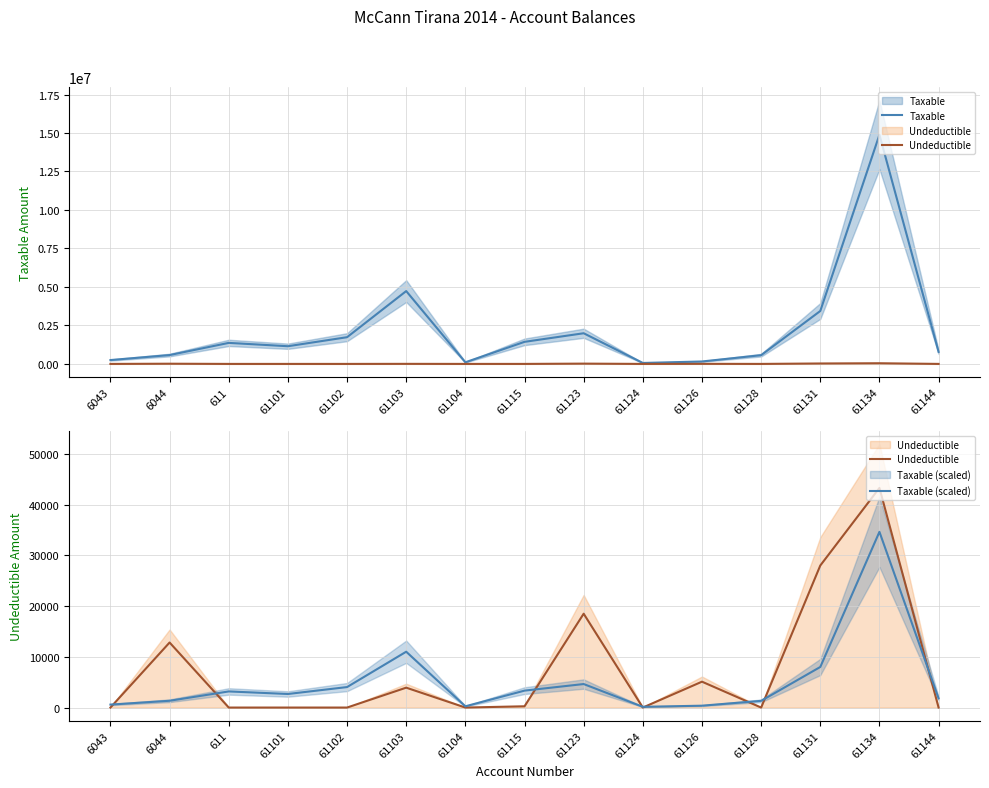

At 6044, list the series in order from largest to smallest.

Taxable, Undeductible, Taxable (scaled)